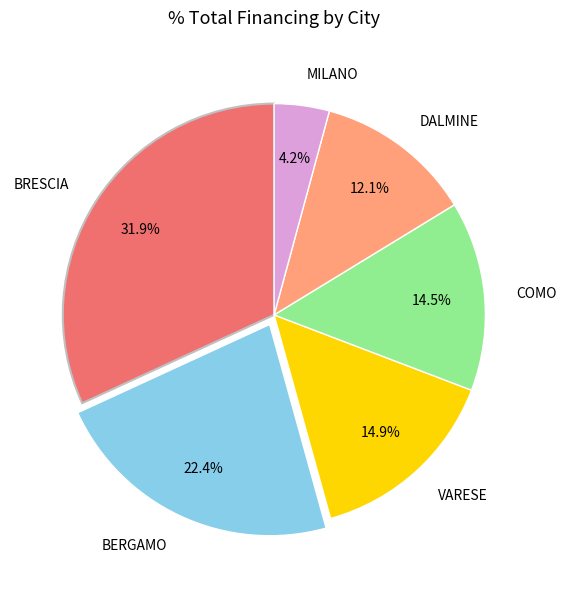

Which has a higher value, VARESE or BRESCIA?

BRESCIA